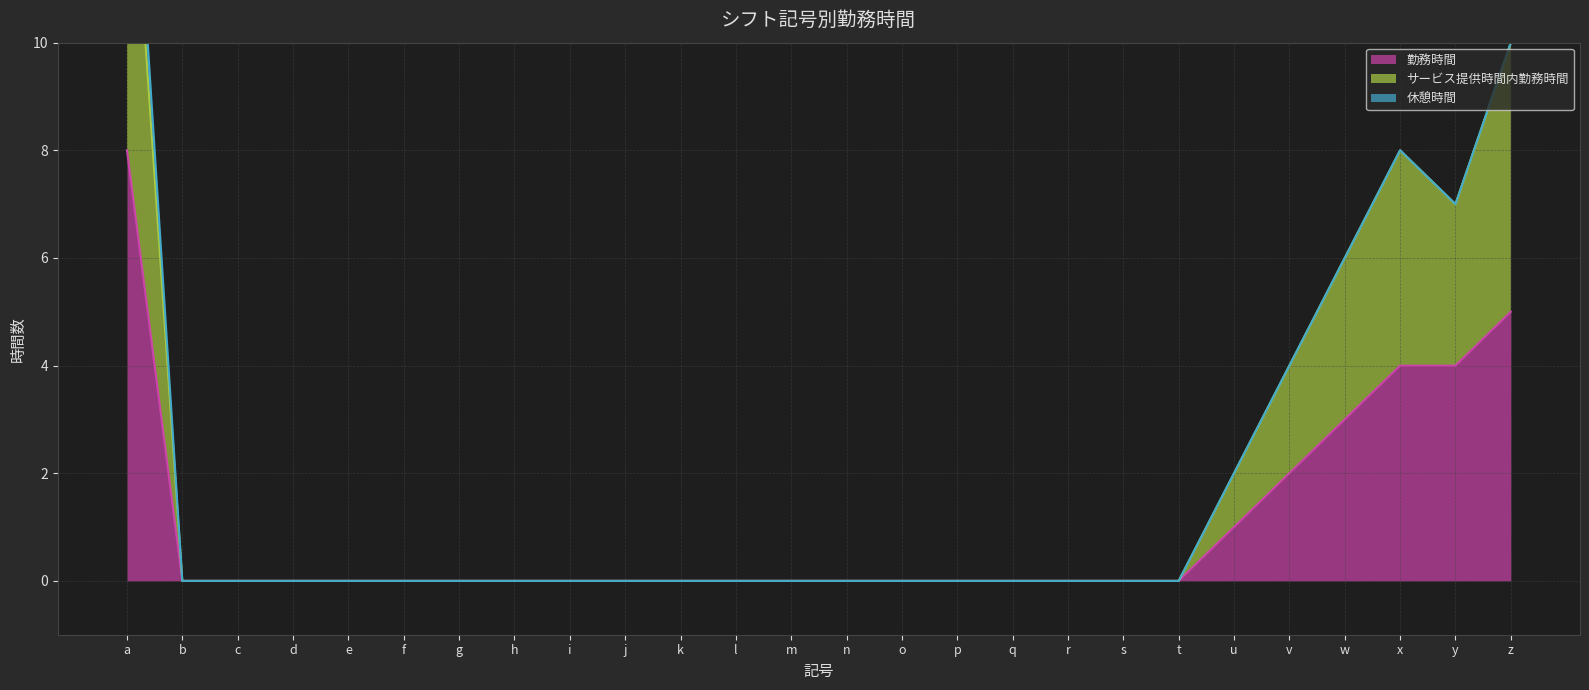

True or false: 勤務時間 has a value of 5 at d.

False